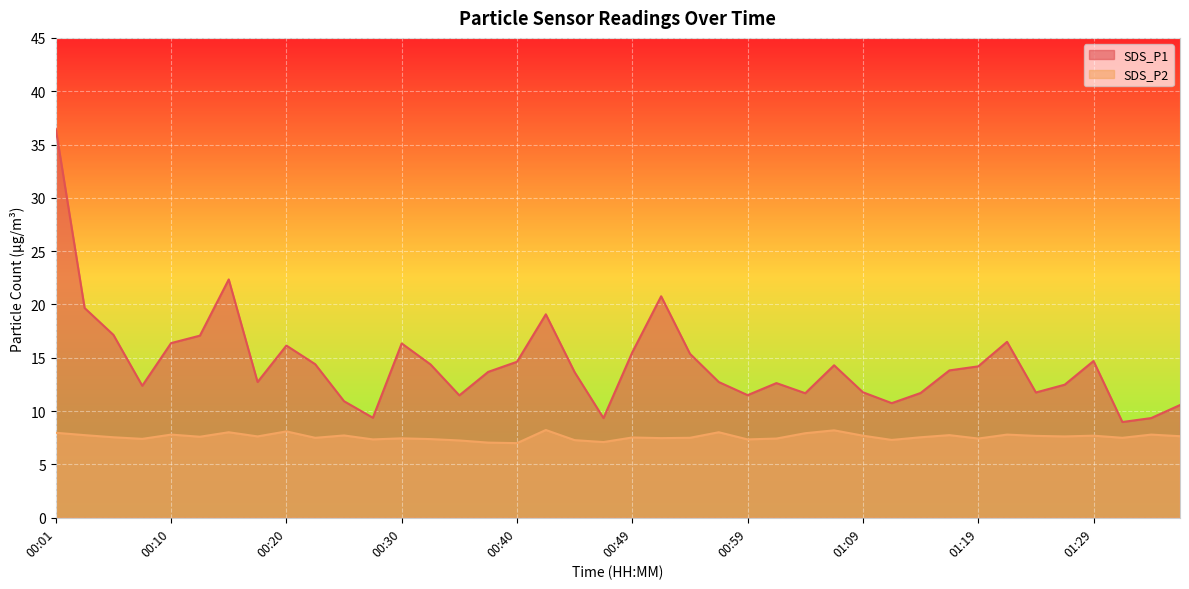

At which category is the sum across all series the highest?

00:01